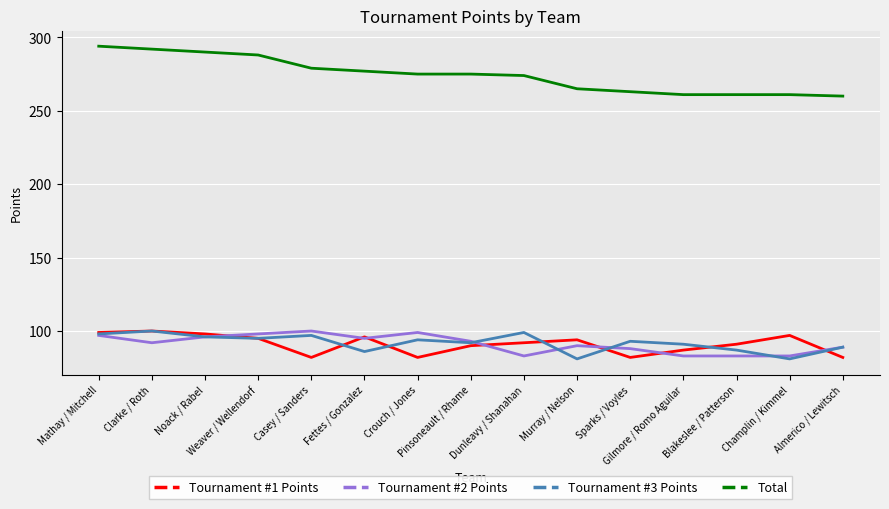

The Tournament #3 Points series shows 89 at Almerico / Lewitsch. True or false?

True